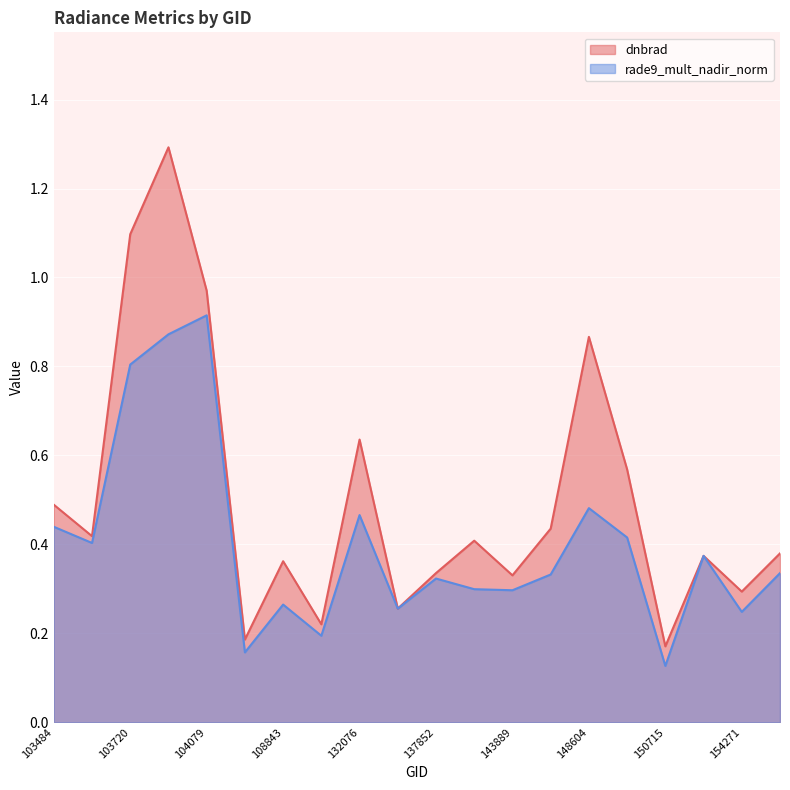

How many distinct data groups are displayed?

2